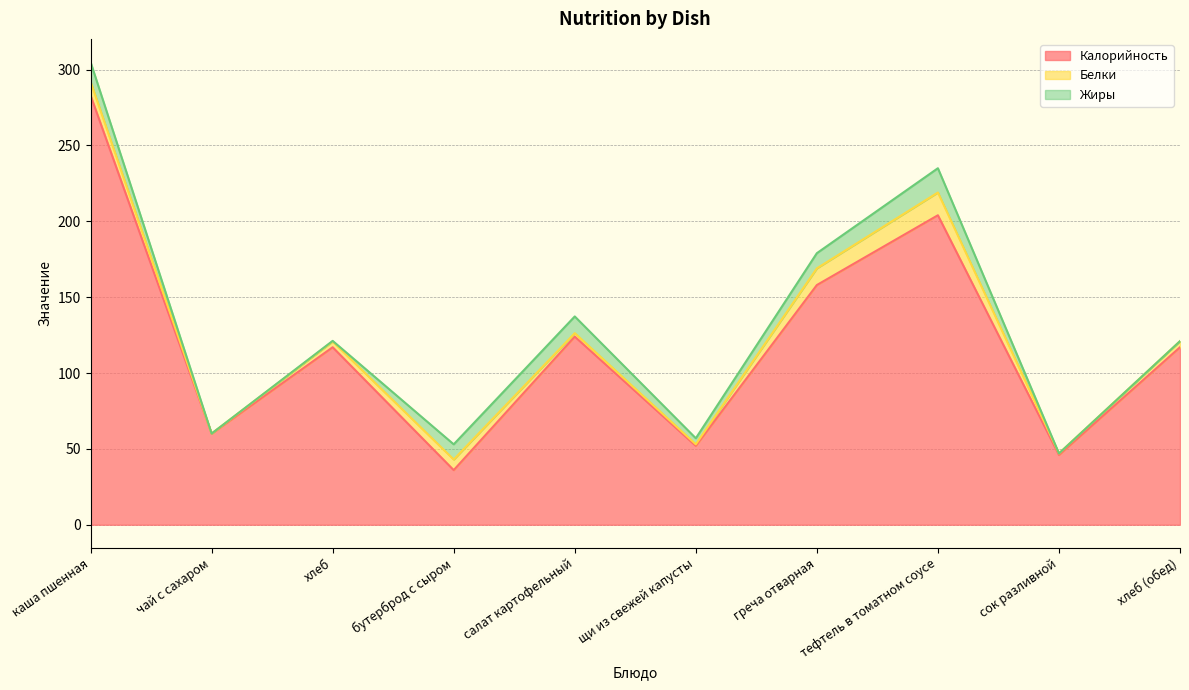

True or false: Калорийность and Жиры intersect in this chart.

False